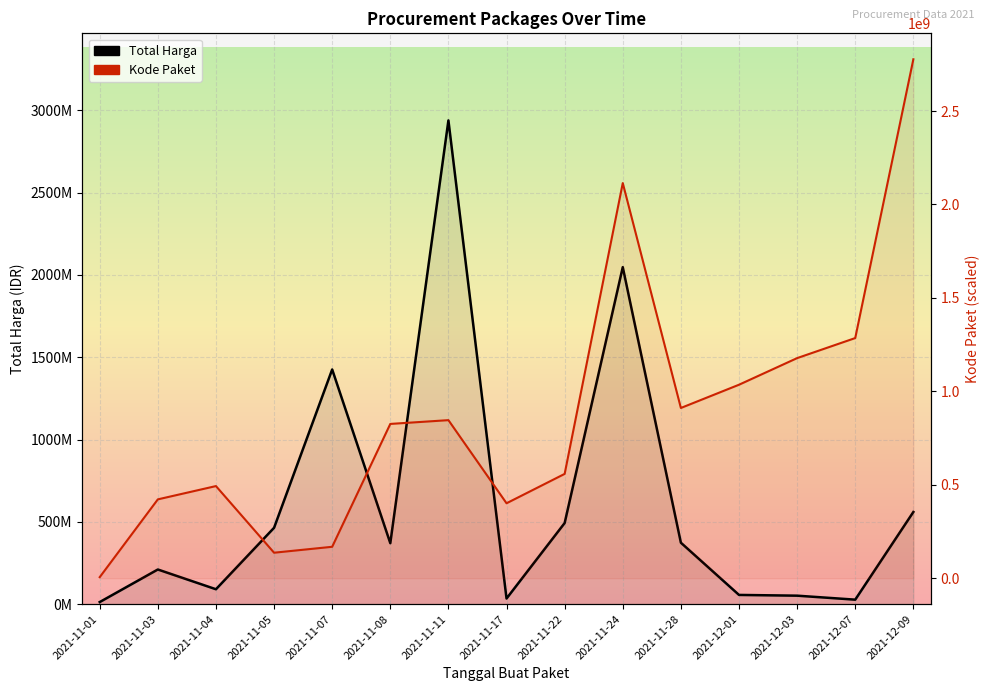

Which series has the largest total across all categories?

Kode Paket